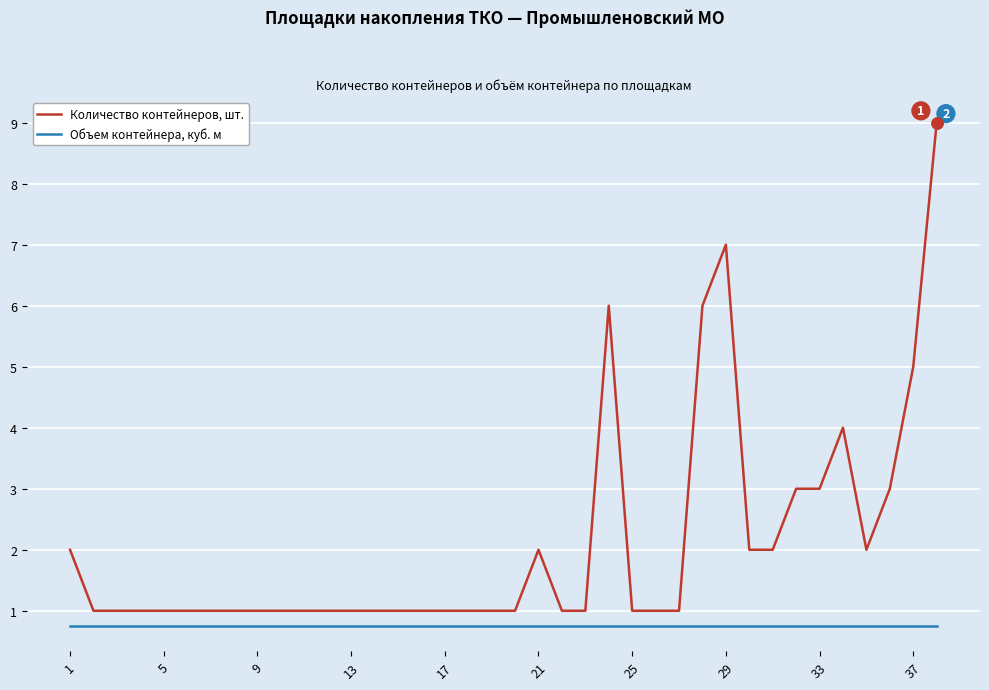

List the series in order of their overall mean, highest first.

Количество контейнеров, шт., Объем контейнера, куб. м